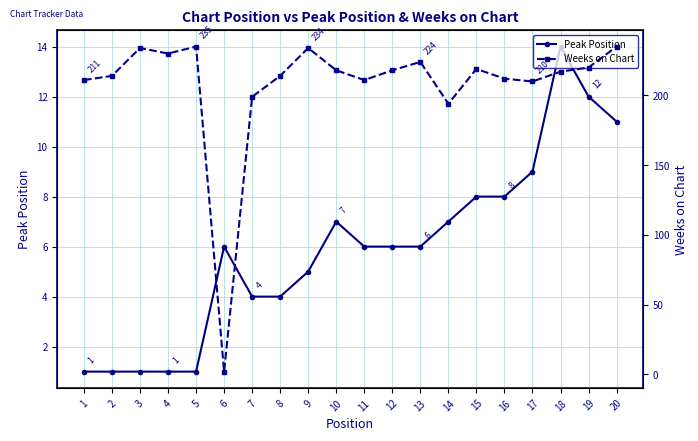

At how many categories does at least one series exceed 47?

19